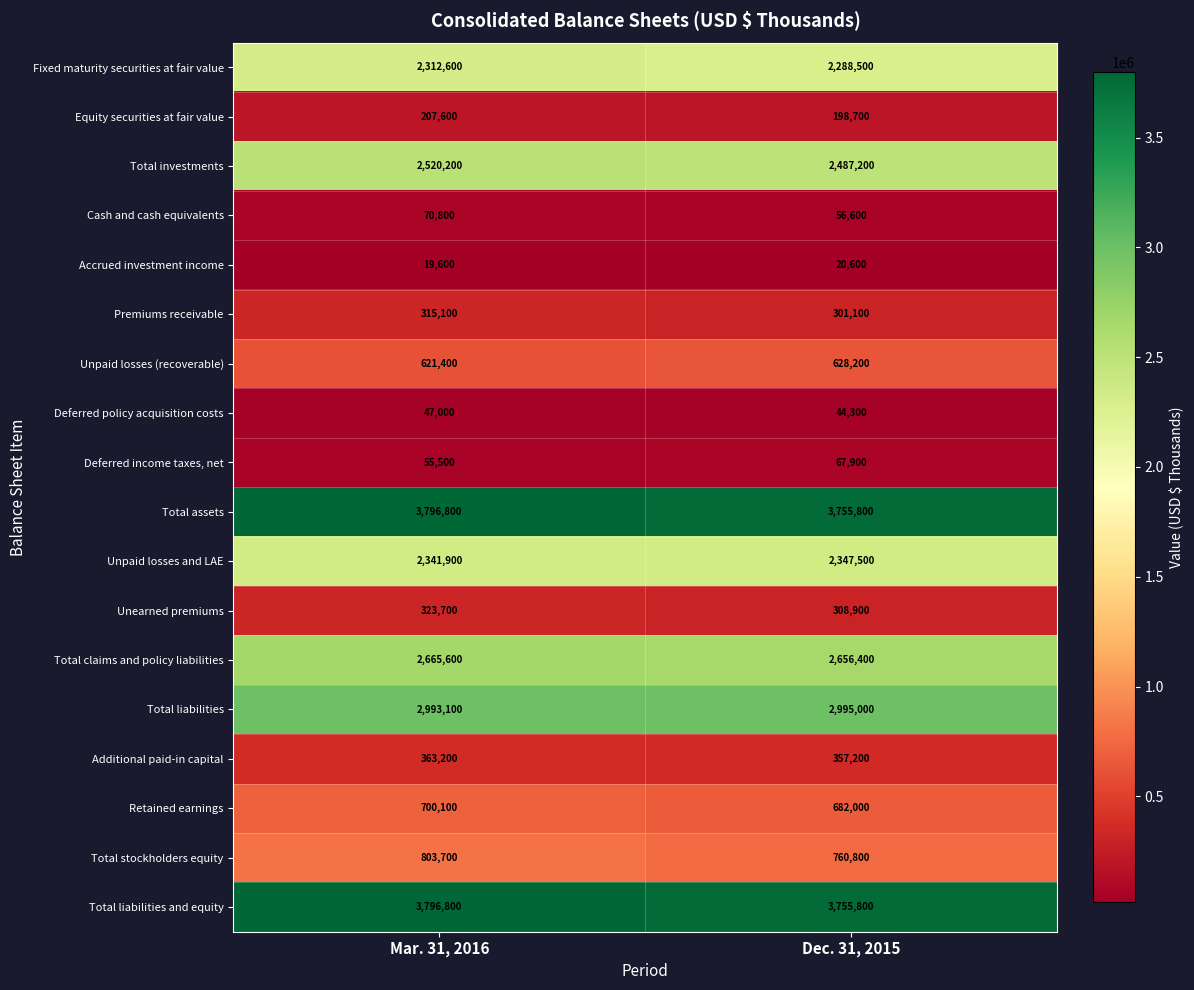

Is it true that Total assets equals 3755800 at Dec. 31, 2015?

True